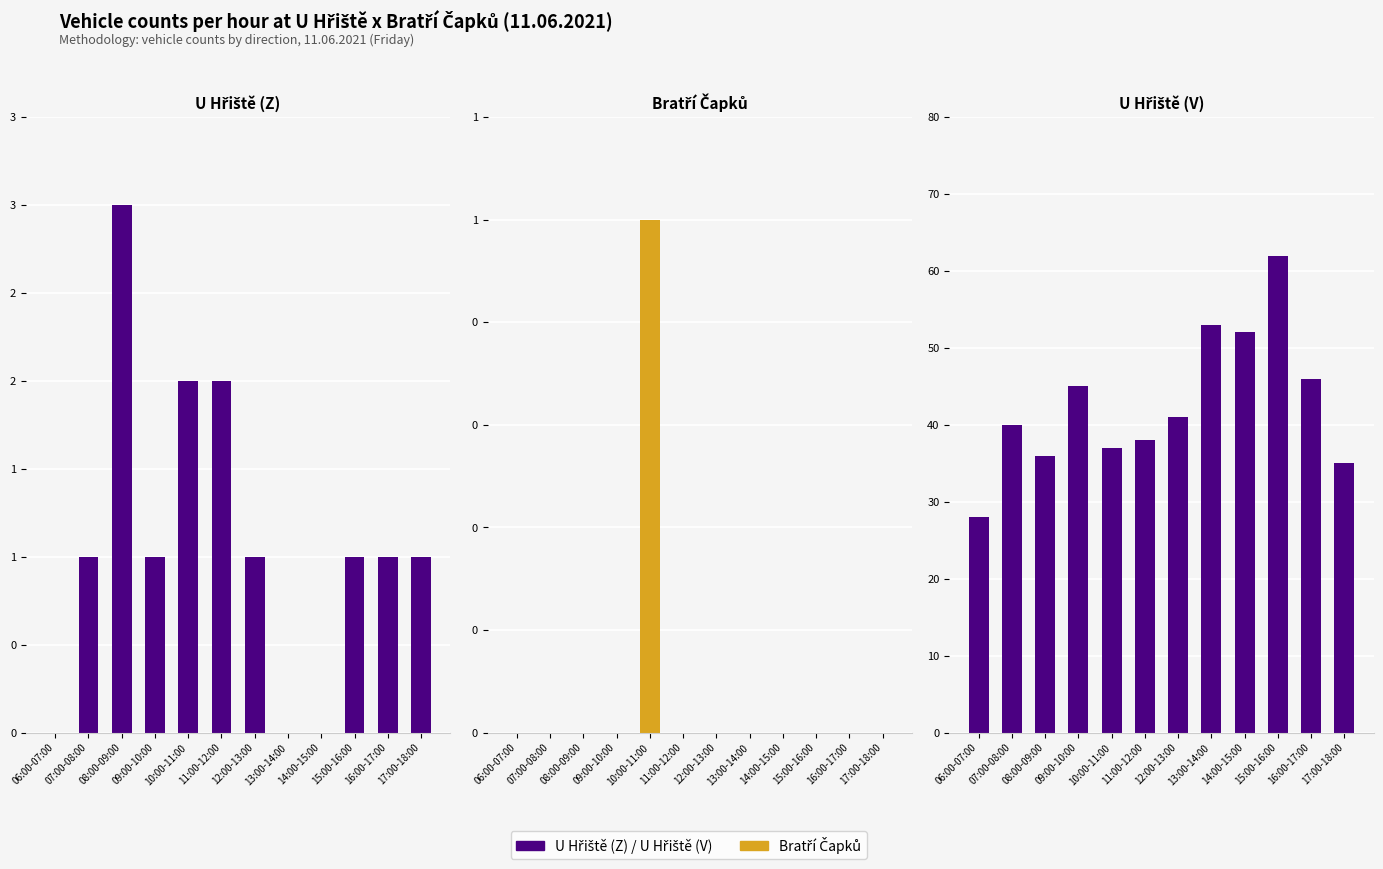

What are all the series names shown in the legend?

U Hřiště (Z), Bratří Čapků, U Hřiště (V)